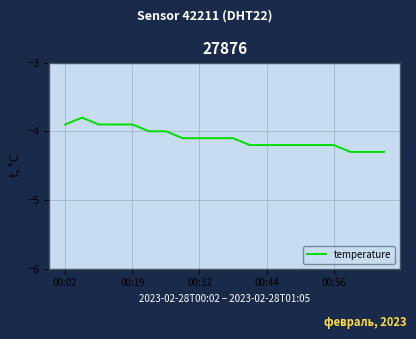

What is the difference between the maximum and minimum values?

0.5